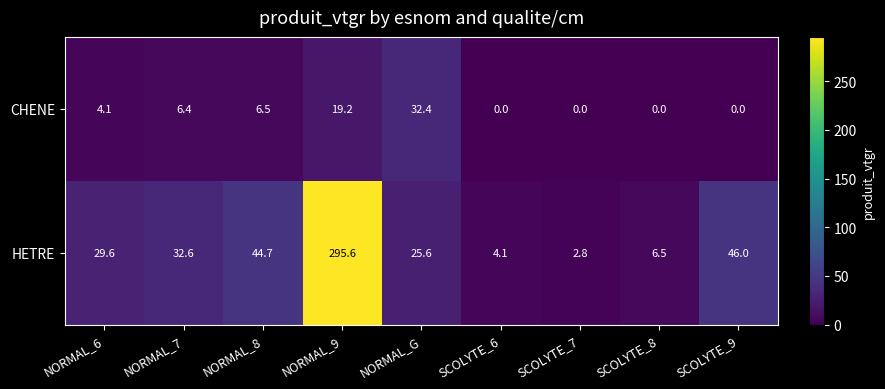

Which series has the largest total across all categories?

HETRE